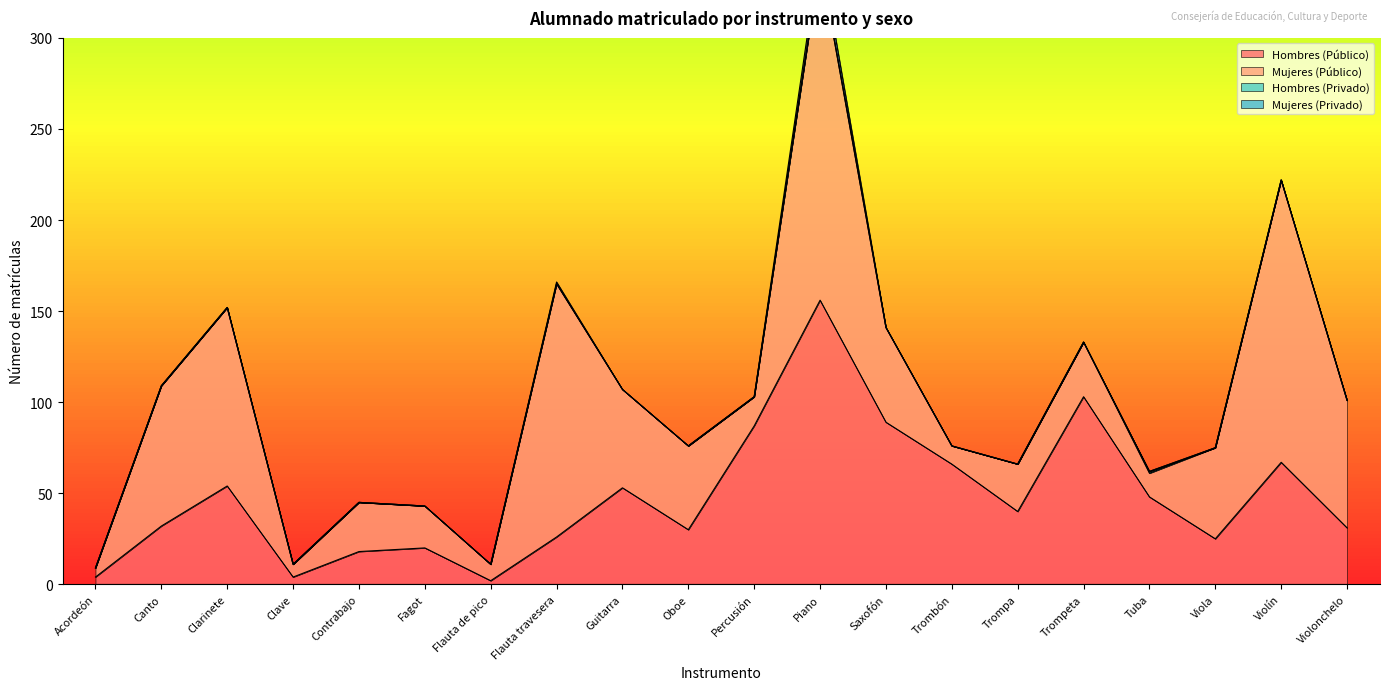

At which label is Mujeres (Público) closest to 95?

Clarinete